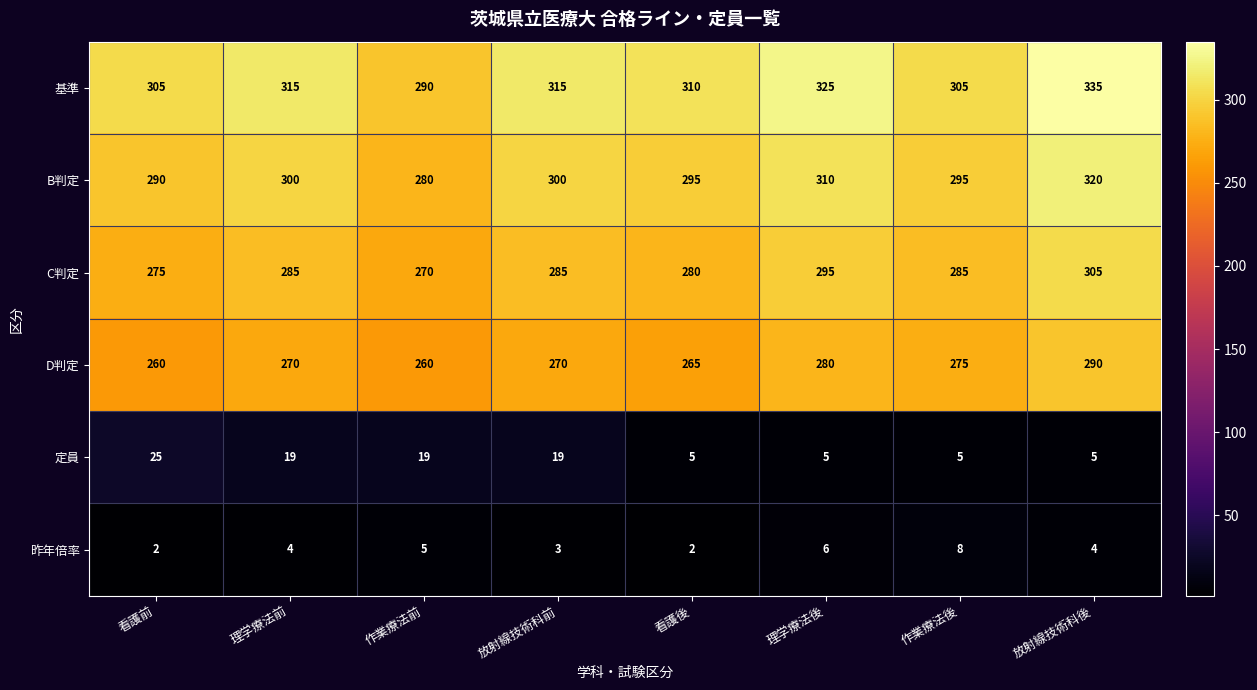

At which category does the chart reach its peak across all series?

放射線技術科後